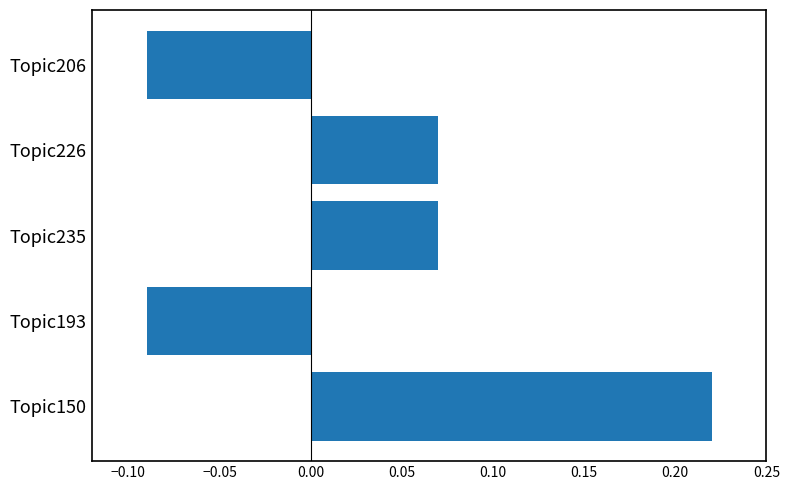

Count the values in the range 0 to 1.

3